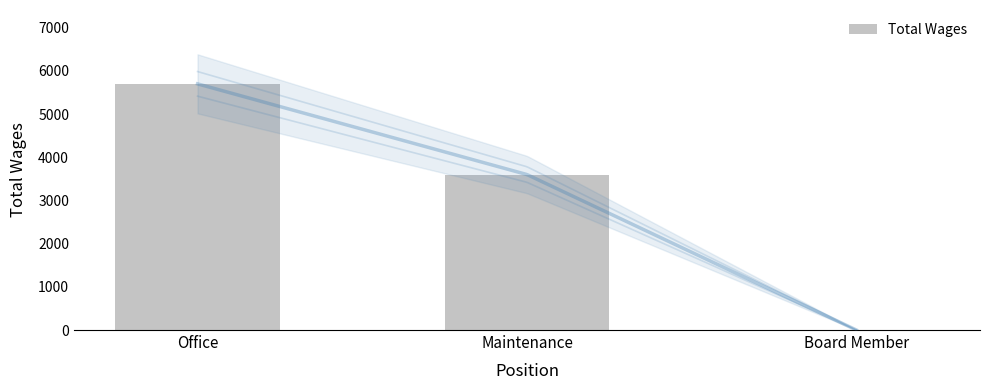

Which has a higher value, Board Member or Maintenance?

Maintenance